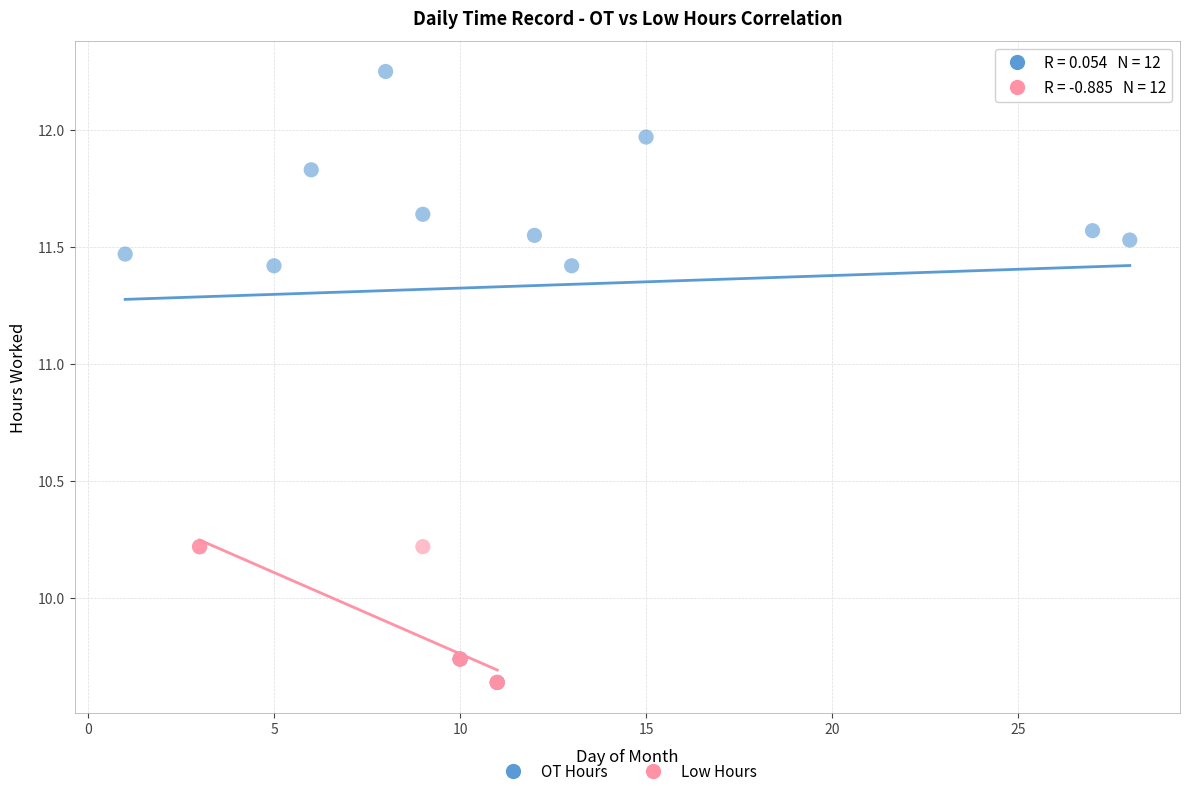

Which series reaches the maximum Y coordinate?

OT Hours